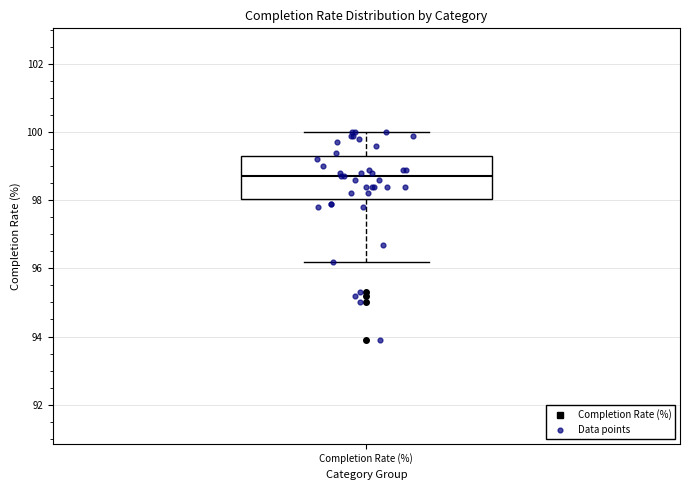

Where is the lower edge of the box for Completion Rate (%) on the y-axis? The values are not printed on the chart, so give them approximately, as read against the axis.

98.0